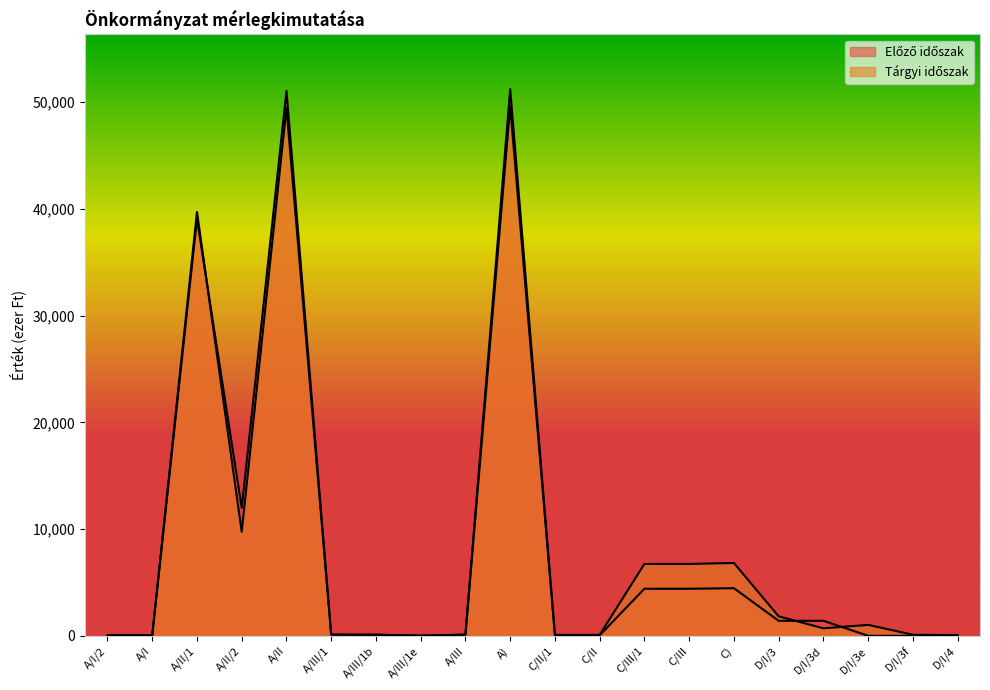

How many data points in Előző időszak are less than 110?

9